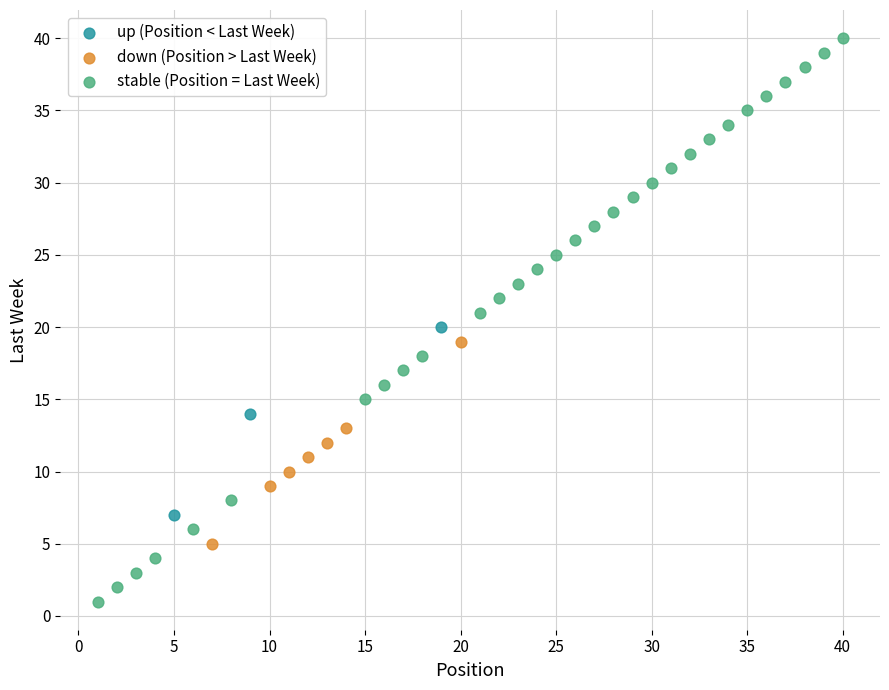

Which series reaches the maximum Y coordinate?

stable (Position = Last Week)